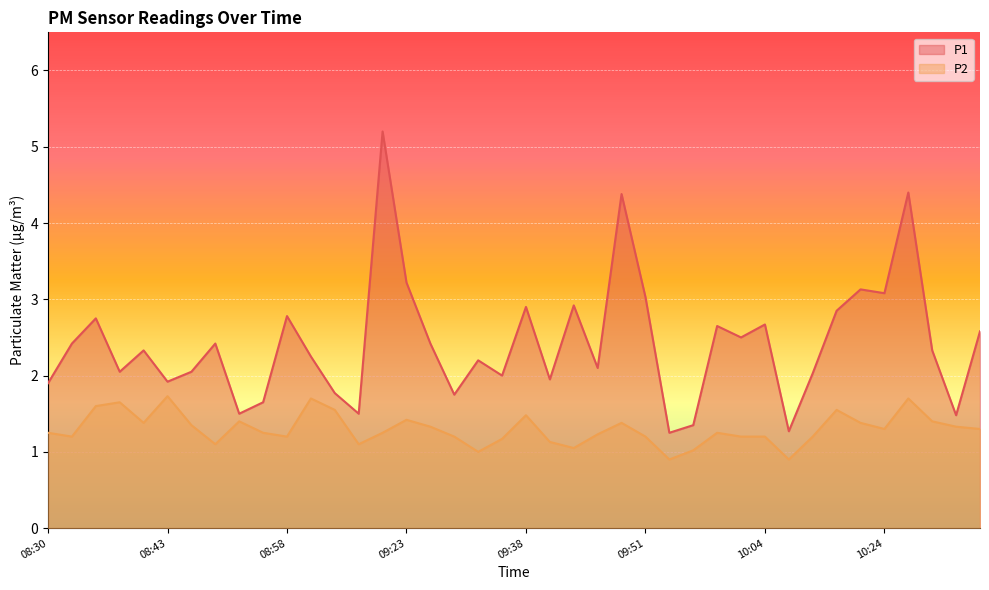

How many data points in P1 are above 2?

27